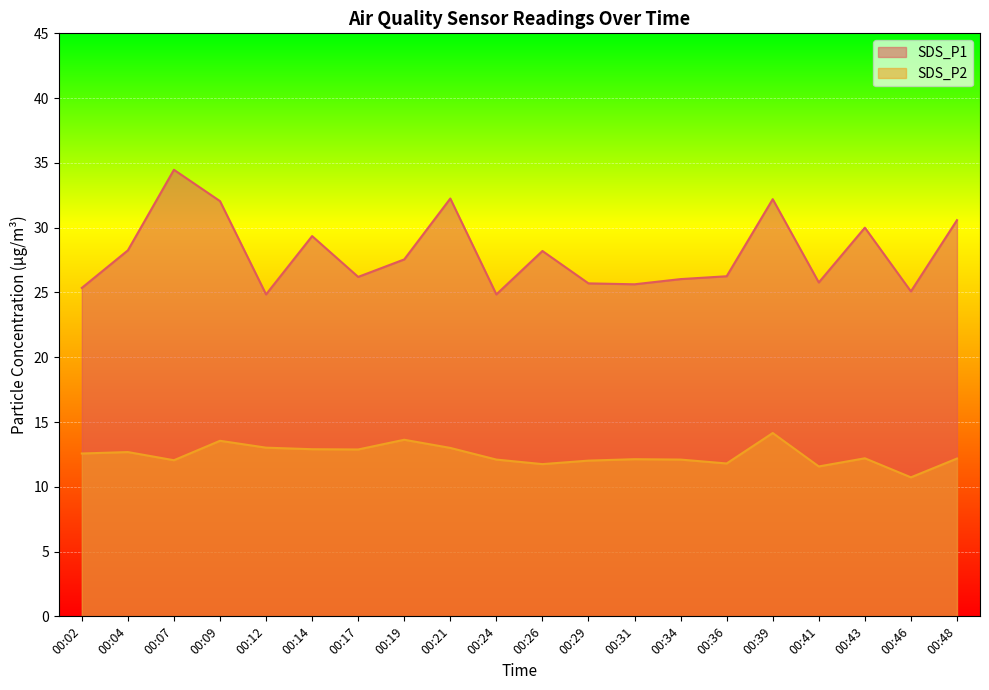

Is the value of SDS_P2 at 00:39 greater than the value of SDS_P1 at 00:09?

No